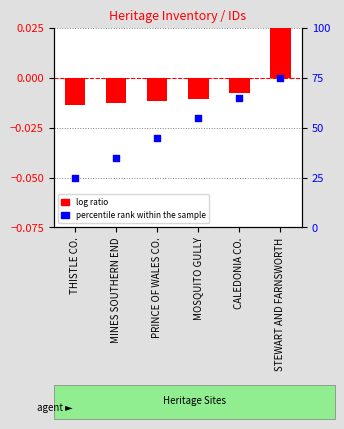

At how many categories does at least one series exceed 30?

5